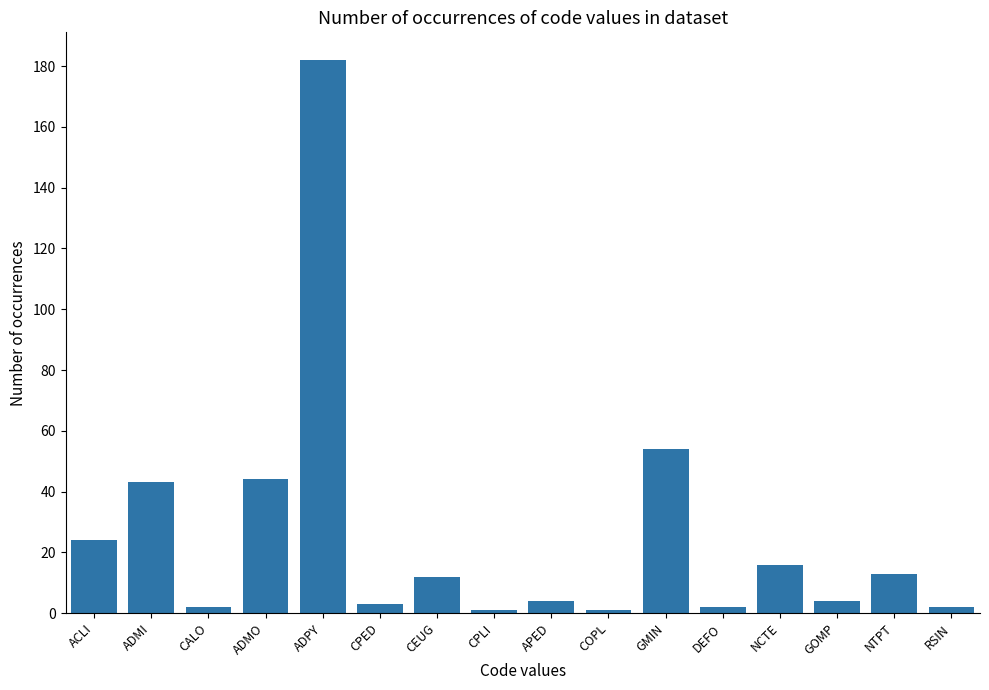

What is the maximum value shown in the chart?

182